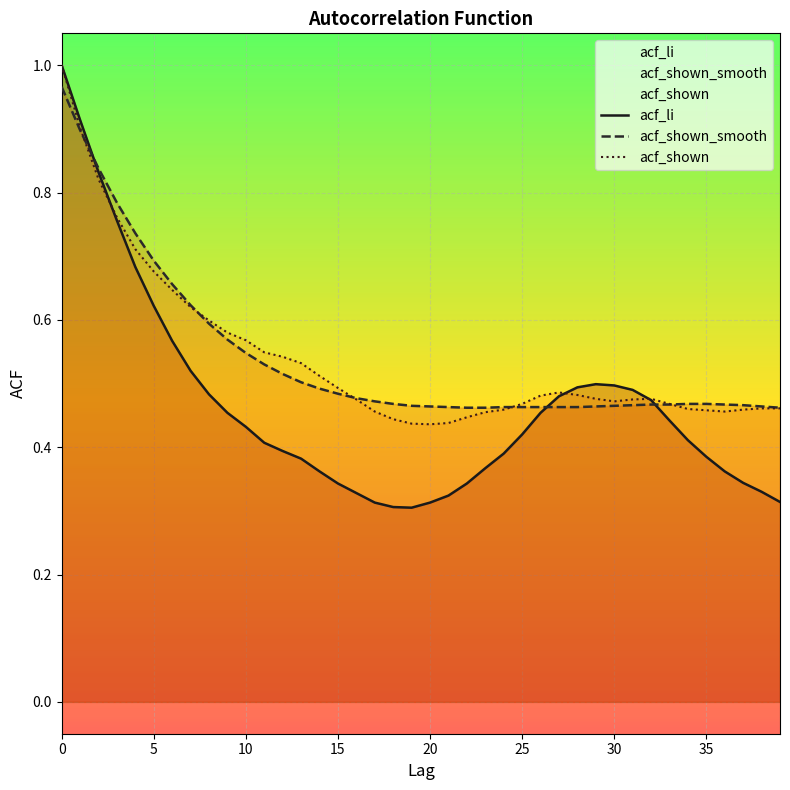

What value does the acf_shown_smooth series have at 9?

0.6